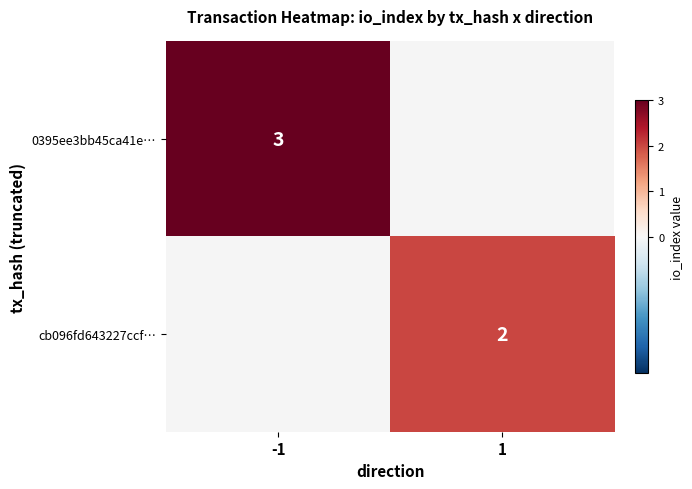

Is it true that cb096fd643227ccf… equals 2 at 1?

True